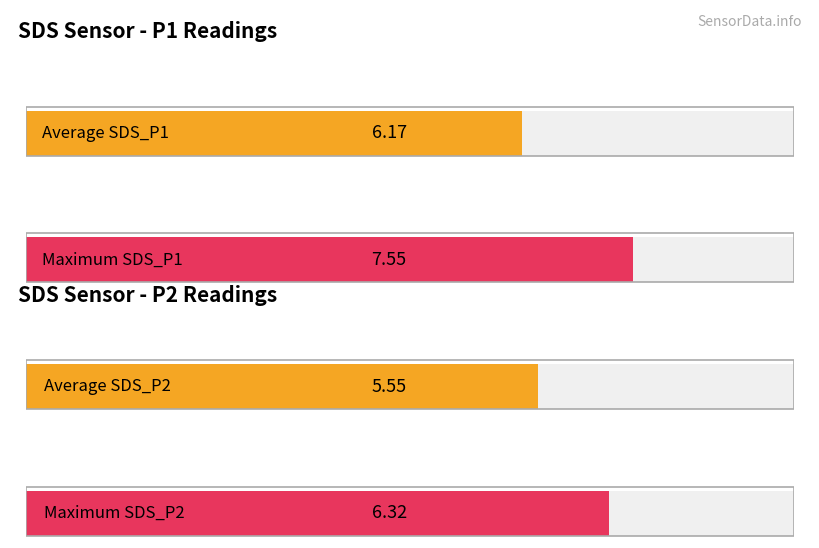

The value of SDS_P2 at 00:18 is 2.9. True or false?

False